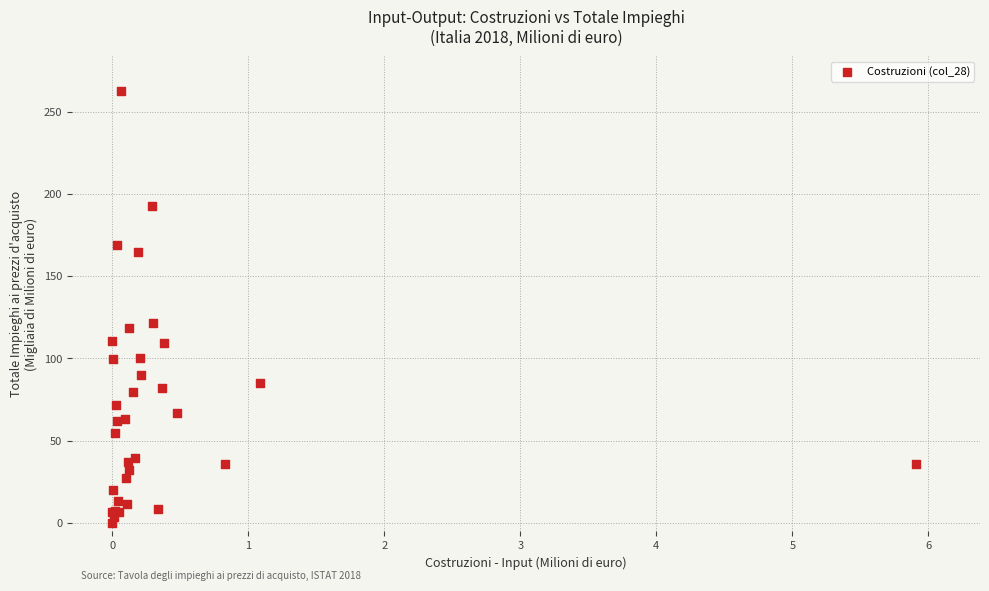

What Y value in the scatter plot is closest to 131?

121.8